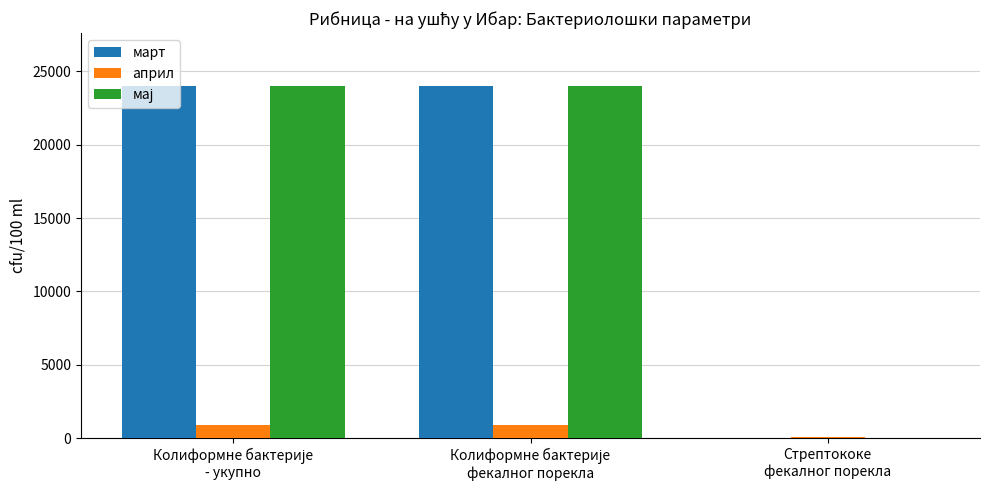

What is the sum of all април values?

1853